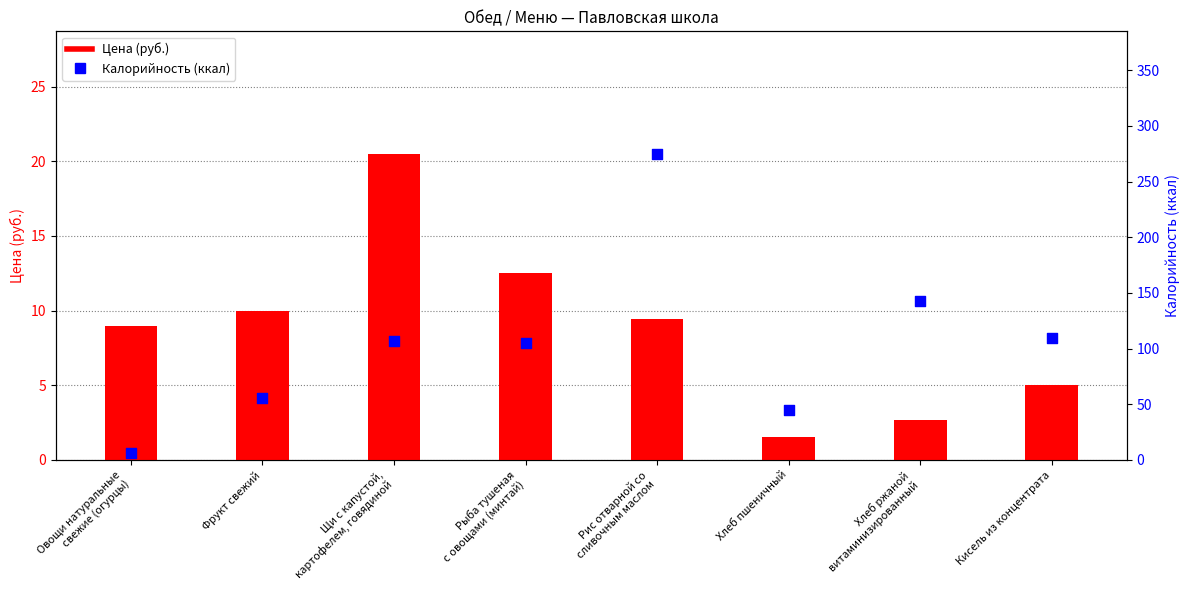

Which series contains the lowest Y value?

Цена (руб.)